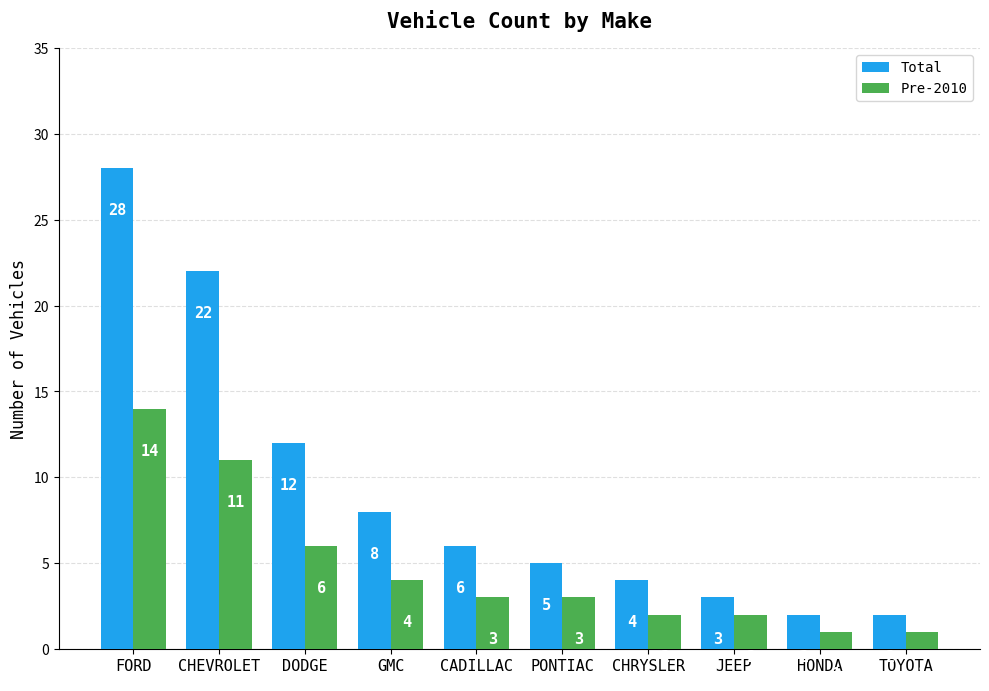

At which label does Total reach its peak?

FORD